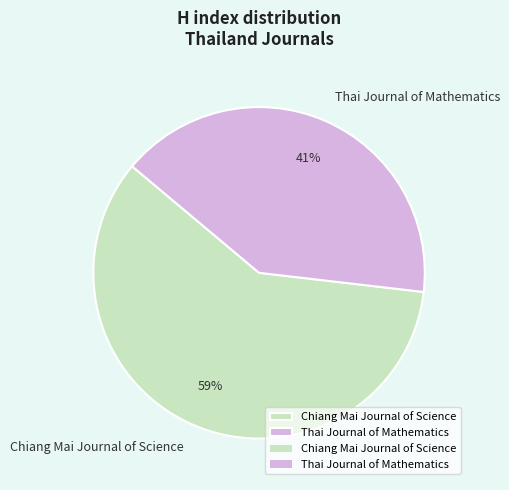

To the nearest percent, what is the combined percentage of Chiang Mai Journal of Science and Thai Journal of Mathematics?

100%